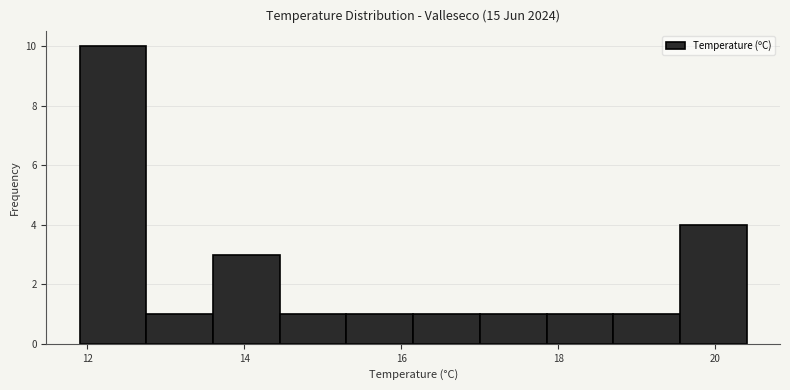

Reading left to right, transcribe this chart: for each bar, give the range it covers on the x-axis and its height. Neither the bar edges nor the heights are printed on the chart, so give them approximately, as read against the axes.

11.90 to 12.75: 10
12.75 to 13.60: 1
13.60 to 14.45: 3
14.45 to 15.30: 1
15.30 to 16.15: 1
16.15 to 17.00: 1
17.00 to 17.85: 1
17.85 to 18.70: 1
18.70 to 19.55: 1
19.55 to 20.40: 4